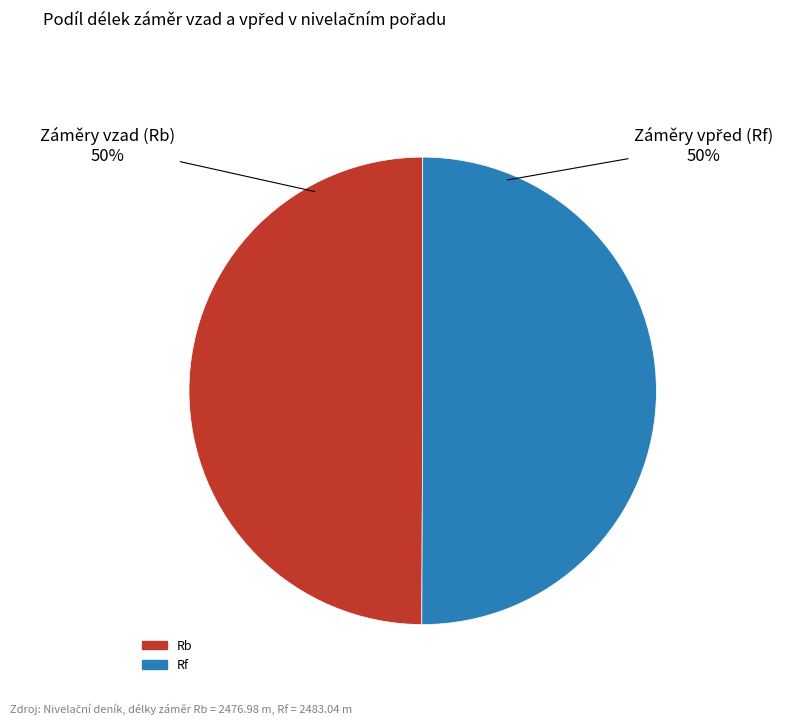

Is the sum of Rf and Rb greater than half?

Yes